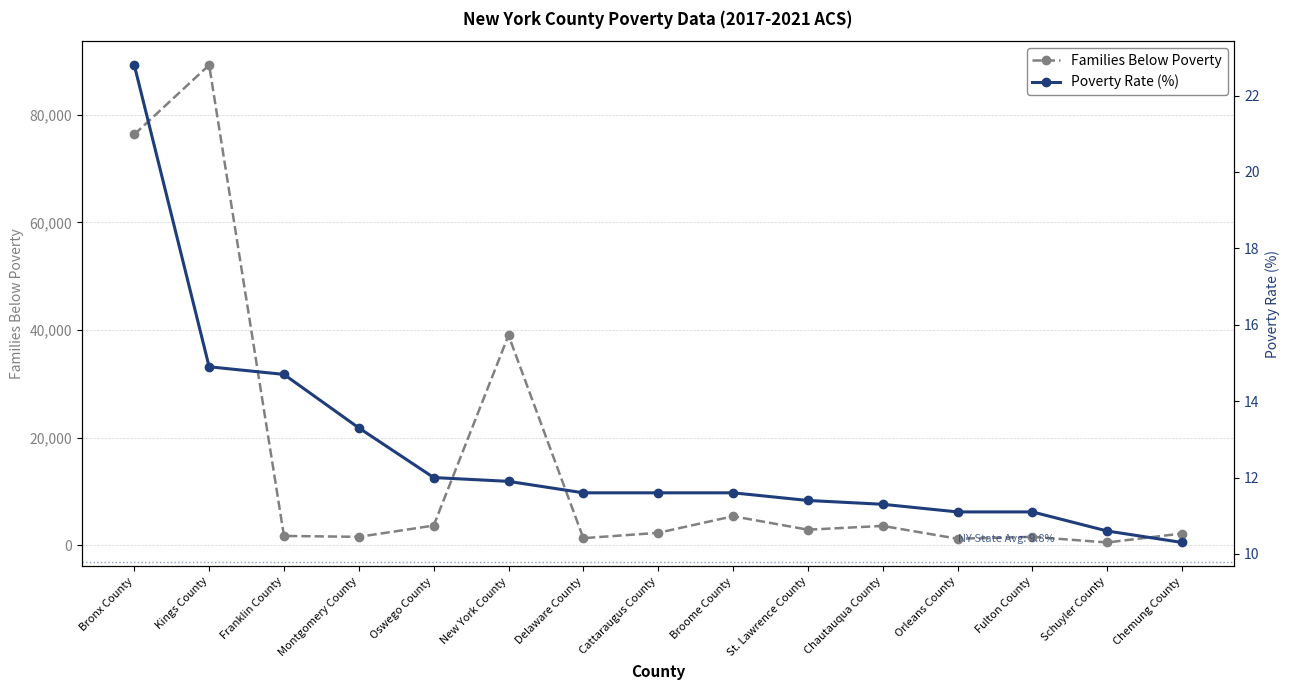

What is the spread (max minus min) of values at New York County?

38993.1